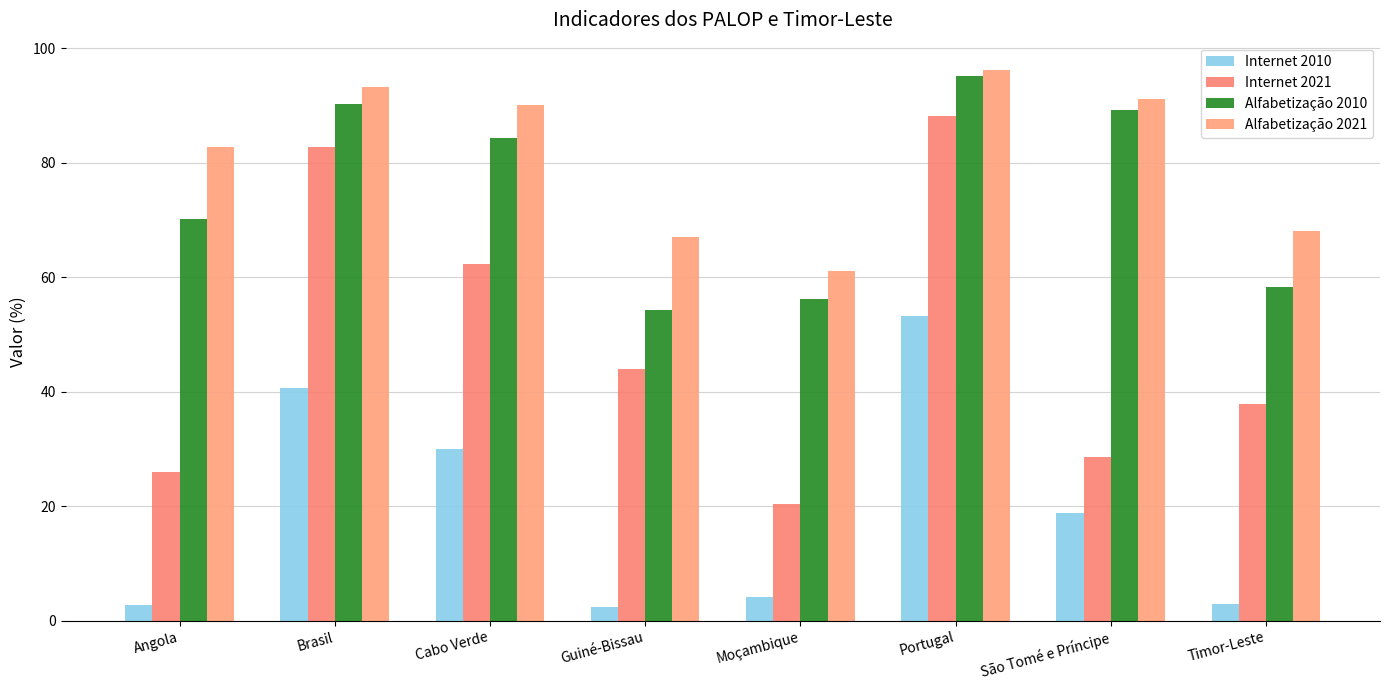

Which category has the highest value across all series?

Portugal